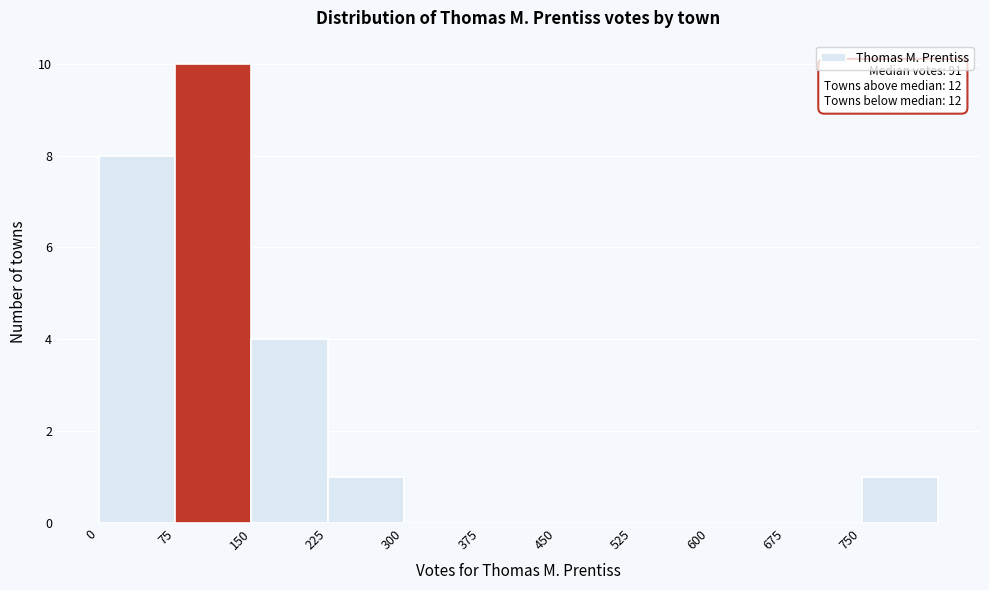

Which range on the x-axis has the tallest bar?

75 to 150